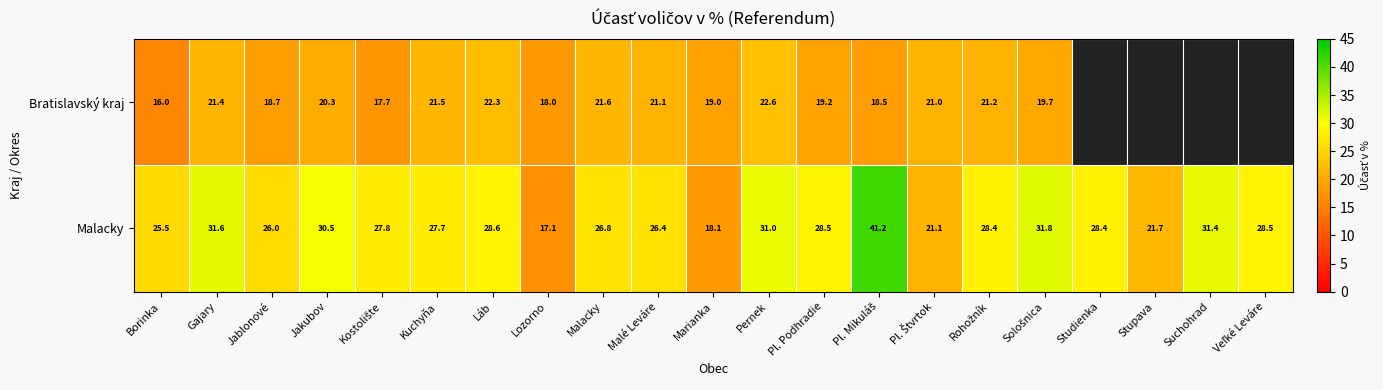

Is it true that Malacky equals 49.0 at Jakubov?

False